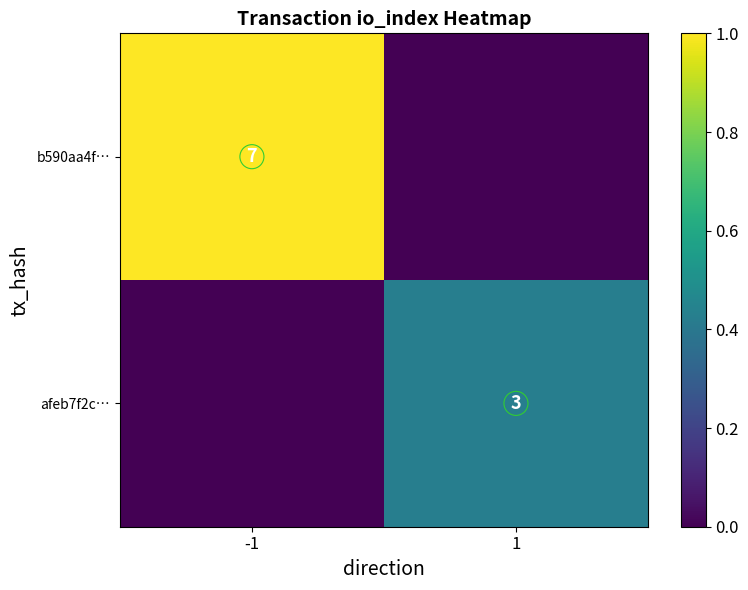

At which category does the chart reach its minimum across all series?

1